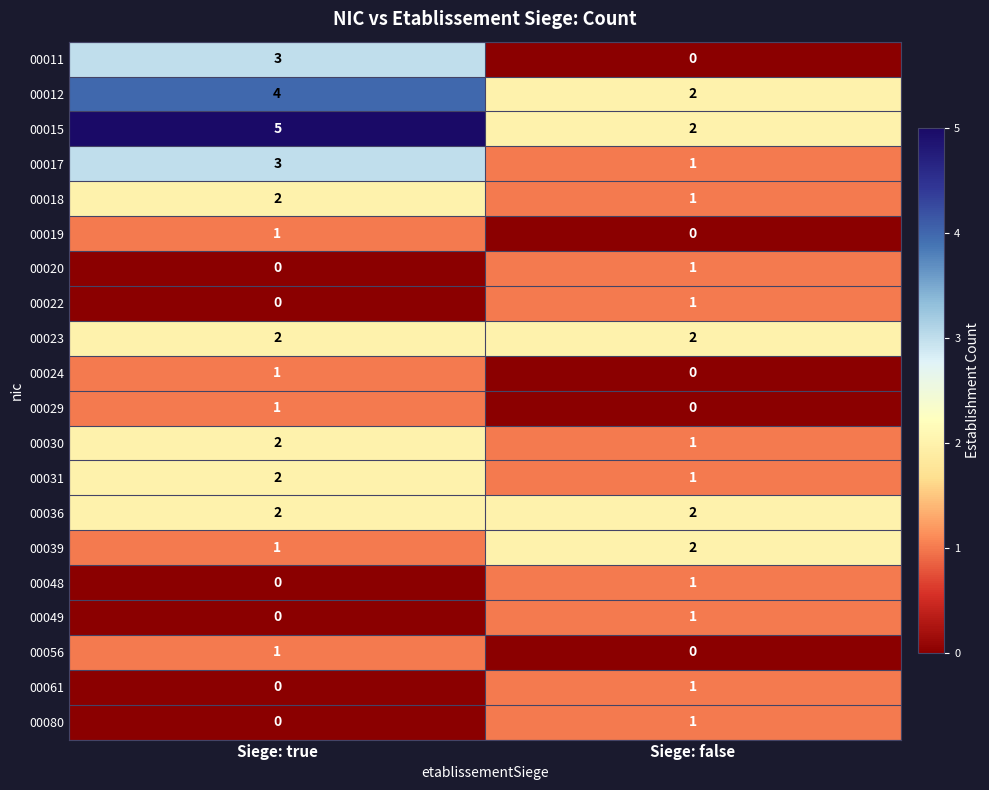

True or false: 00018 has a value of 2 at Siege: false.

False